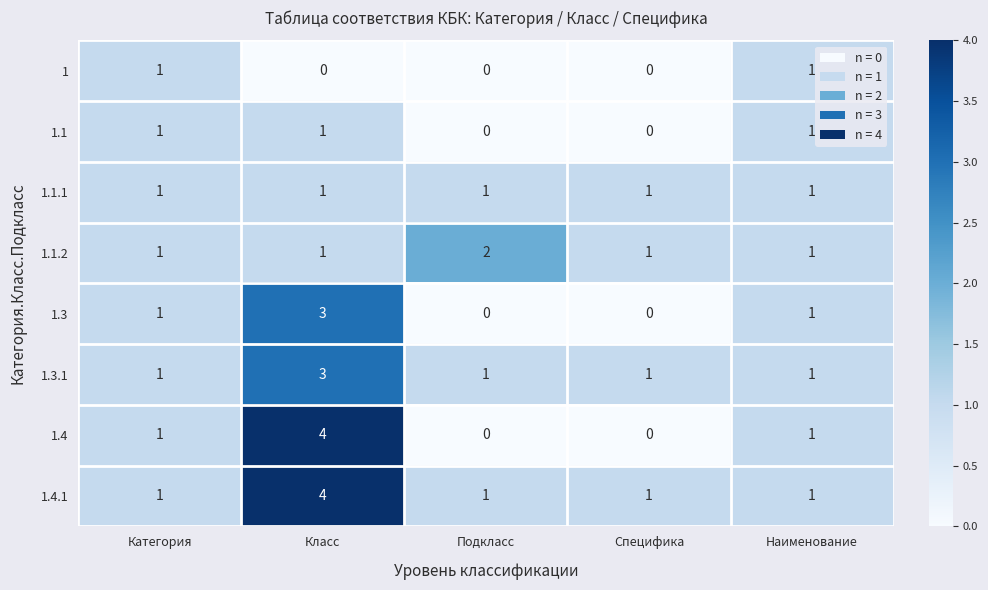

How many series are shown in this chart?

8